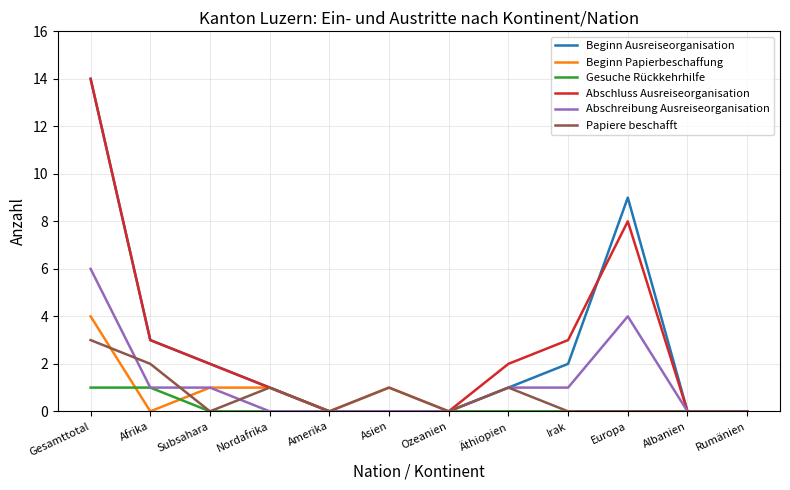

What is the greatest value displayed?

14